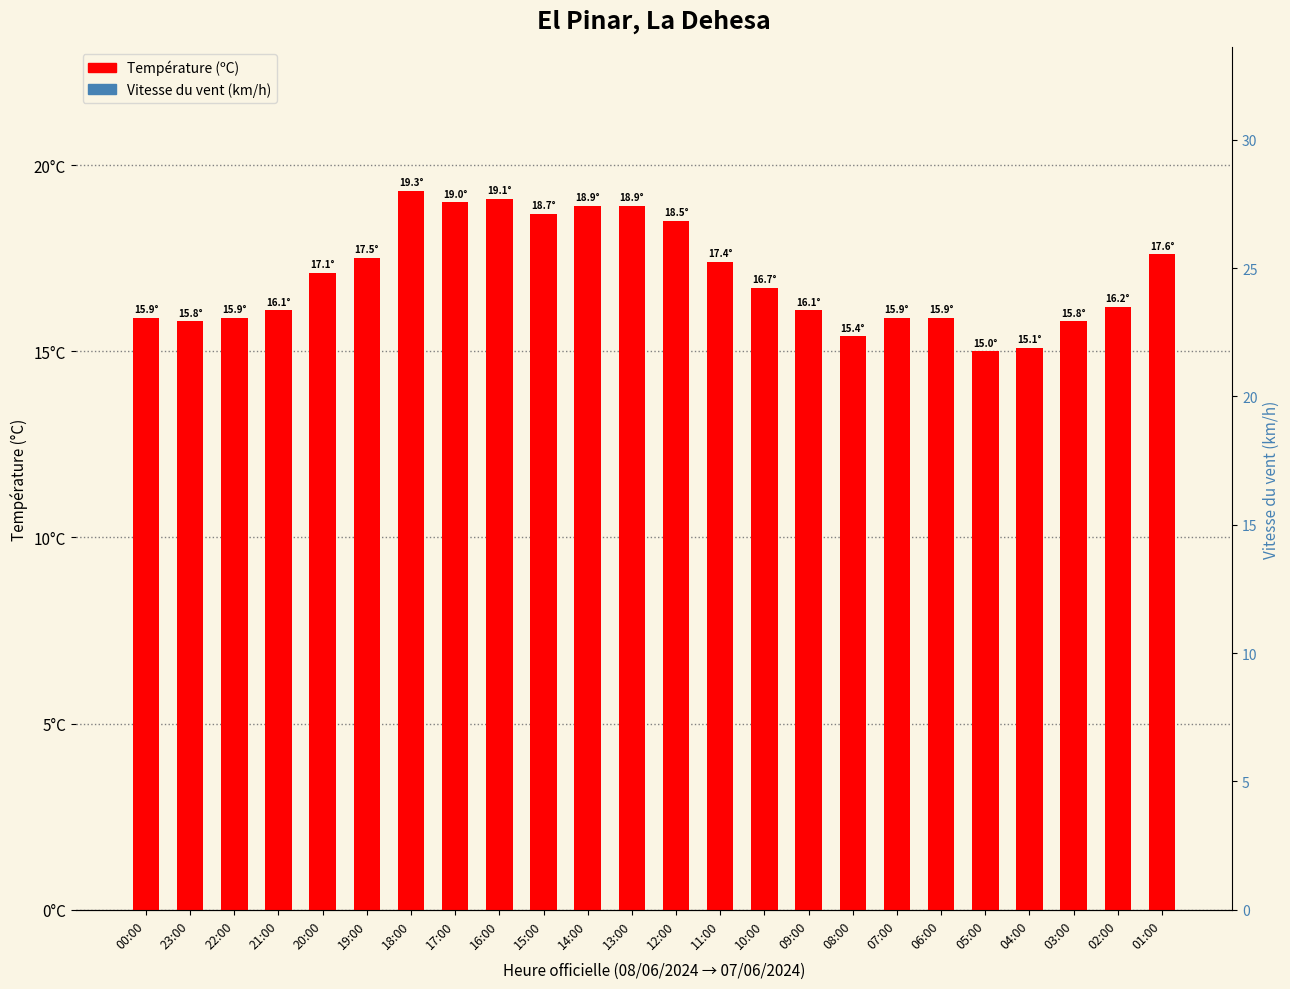

Which series has the widest spread of values?

Vitesse du vent (km/h)